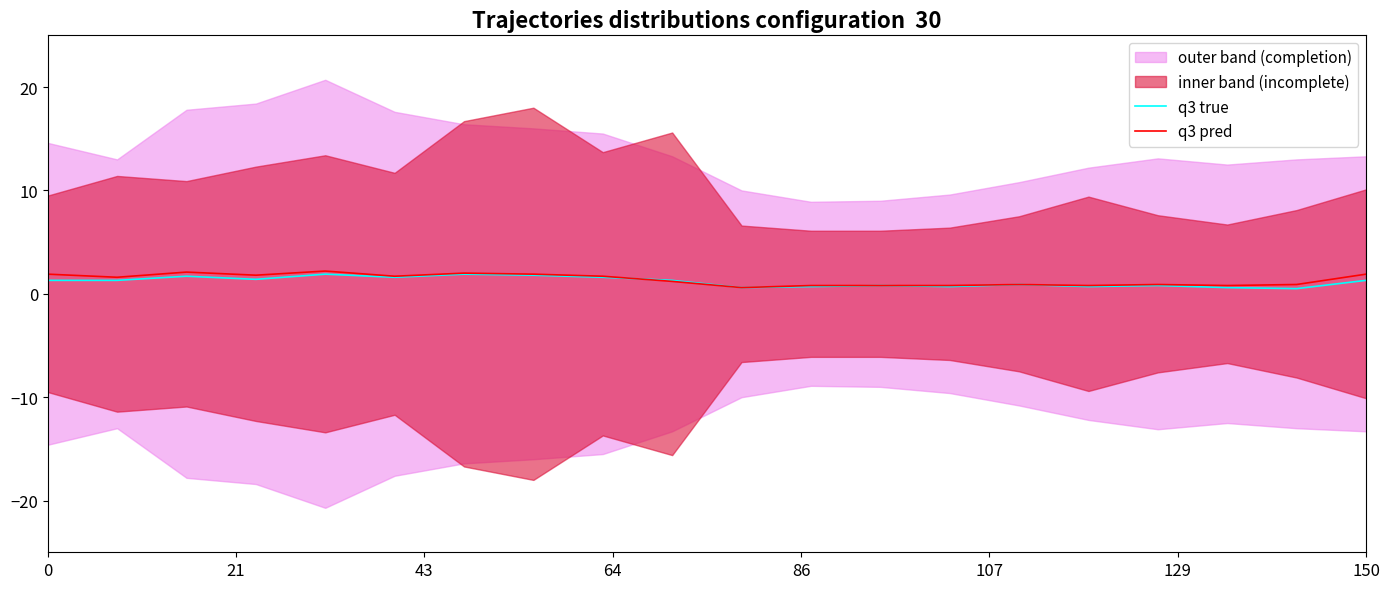

What is the sum of the q3 pred values at 19 and 21?

3.5